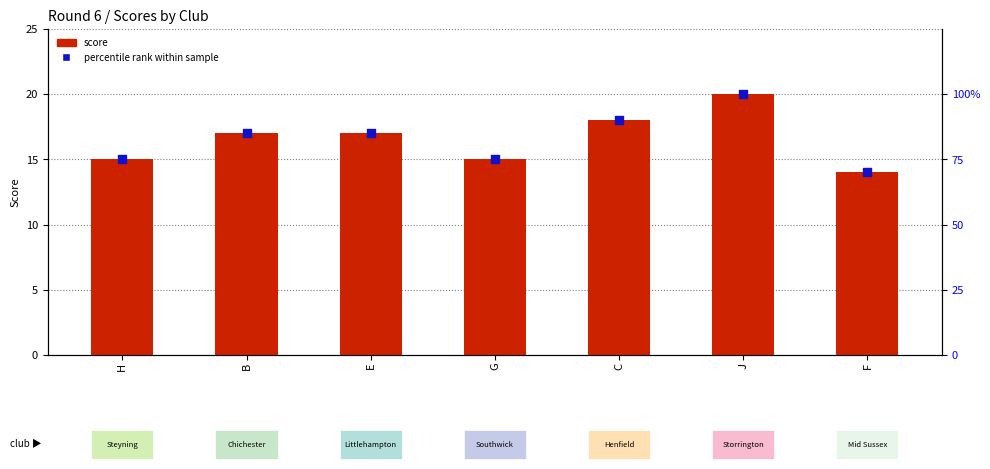

At how many categories does at least one series exceed 39?

7